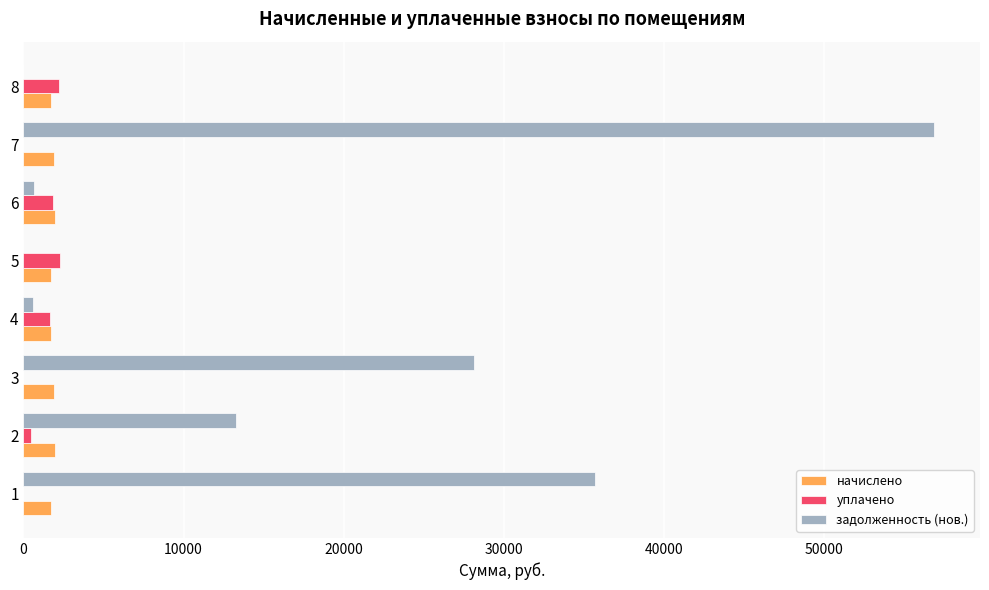

What are all the series names shown in the legend?

начислено, уплачено, задолженность (нов.)